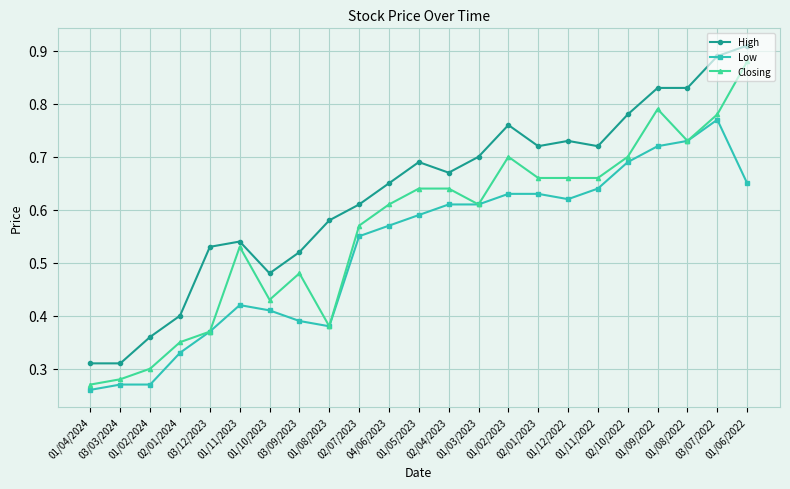

Which series has the largest total across all categories?

High